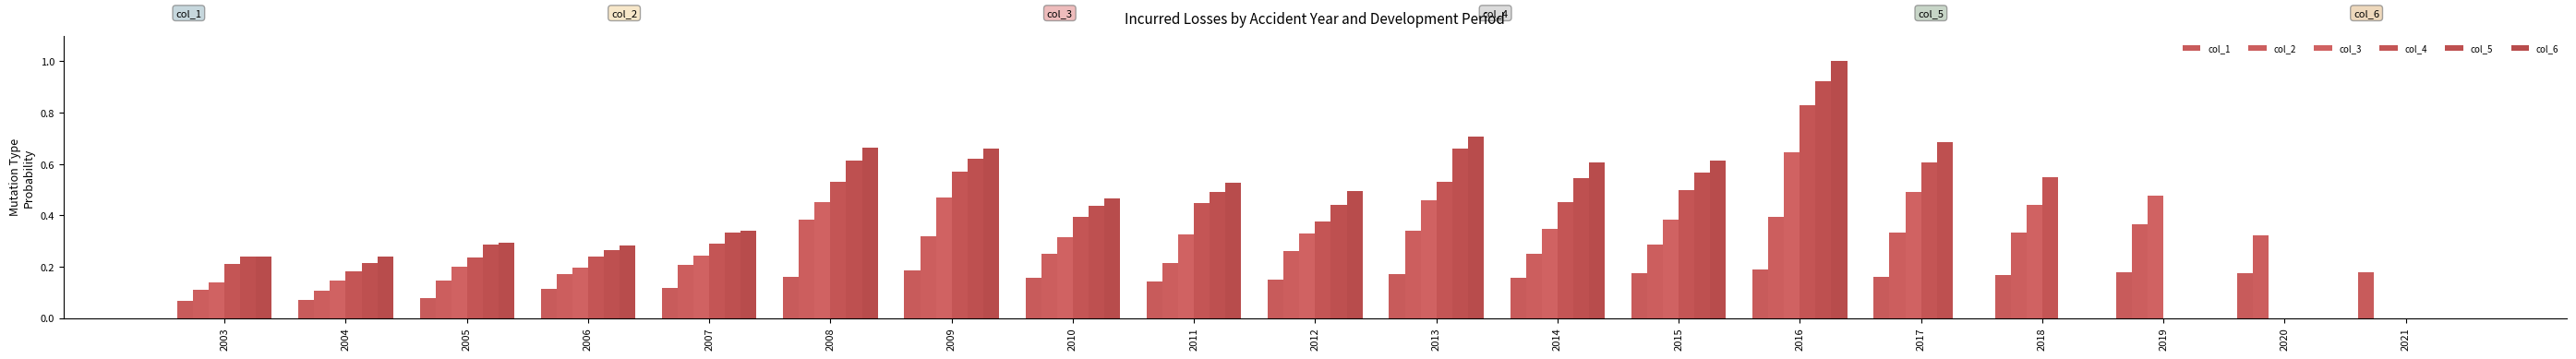

Reading right to left, list all the values displayed in this chart.

col_1: 2021=0.2	2020=0.2	2019=0.2	2018=0.2	2017=0.2	2016=0.2	2015=0.2	2014=0.2	2013=0.2	2012=0.1	2011=0.1	2010=0.2	2009=0.2	2008=0.2	2007=0.1	2006=0.1	2005=0.1	2004=0.1	2003=0.1
col_2: 2021=0.0	2020=0.3	2019=0.4	2018=0.3	2017=0.3	2016=0.4	2015=0.3	2014=0.2	2013=0.3	2012=0.3	2011=0.2	2010=0.3	2009=0.3	2008=0.4	2007=0.2	2006=0.2	2005=0.1	2004=0.1	2003=0.1
col_3: 2021=0.0	2020=0.0	2019=0.5	2018=0.4	2017=0.5	2016=0.6	2015=0.4	2014=0.3	2013=0.5	2012=0.3	2011=0.3	2010=0.3	2009=0.5	2008=0.5	2007=0.2	2006=0.2	2005=0.2	2004=0.1	2003=0.1
col_4: 2021=0.0	2020=0.0	2019=0.0	2018=0.5	2017=0.6	2016=0.8	2015=0.5	2014=0.5	2013=0.5	2012=0.4	2011=0.4	2010=0.4	2009=0.6	2008=0.5	2007=0.3	2006=0.2	2005=0.2	2004=0.2	2003=0.2
col_5: 2021=0.0	2020=0.0	2019=0.0	2018=0.0	2017=0.7	2016=0.9	2015=0.6	2014=0.5	2013=0.7	2012=0.4	2011=0.5	2010=0.4	2009=0.6	2008=0.6	2007=0.3	2006=0.3	2005=0.3	2004=0.2	2003=0.2
col_6: 2021=0.0	2020=0.0	2019=0.0	2018=0.0	2017=0.0	2016=1.0	2015=0.6	2014=0.6	2013=0.7	2012=0.5	2011=0.5	2010=0.5	2009=0.7	2008=0.7	2007=0.3	2006=0.3	2005=0.3	2004=0.2	2003=0.2